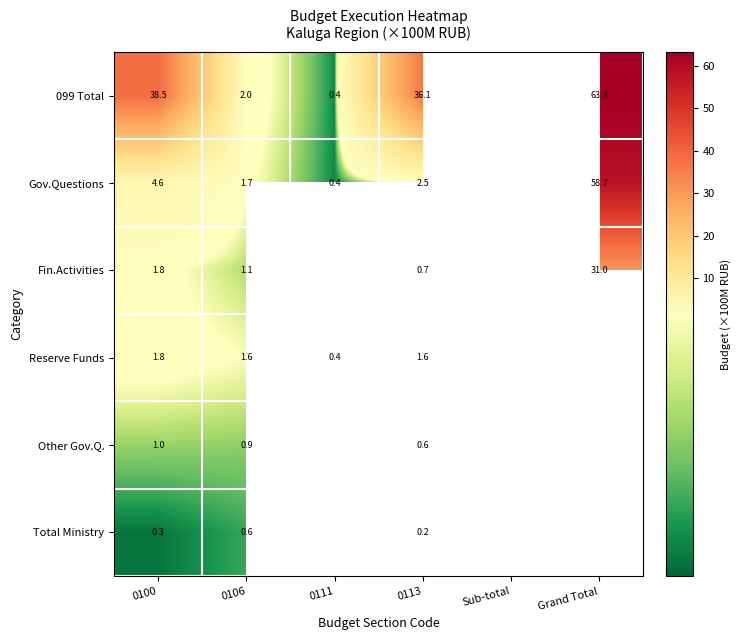

Is the value of Gov.Questions at 0113 greater than the value of Reserve Funds at 0100?

Yes